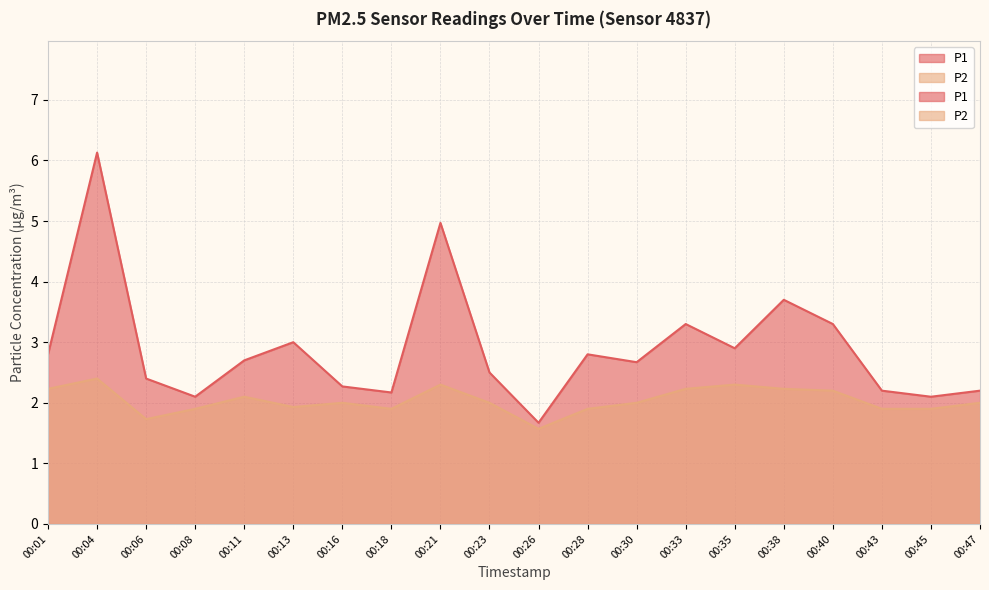

Is it true that P1 equals 1.5 at 00:18?

False